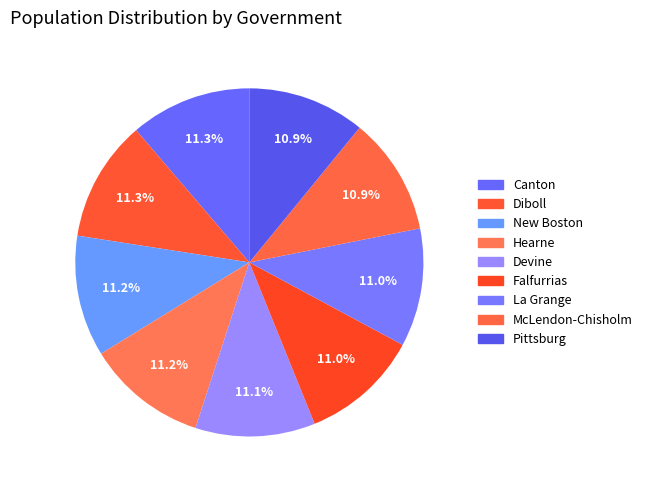

Approximately how many times larger is the value at Falfurrias compared to Canton?

1.0